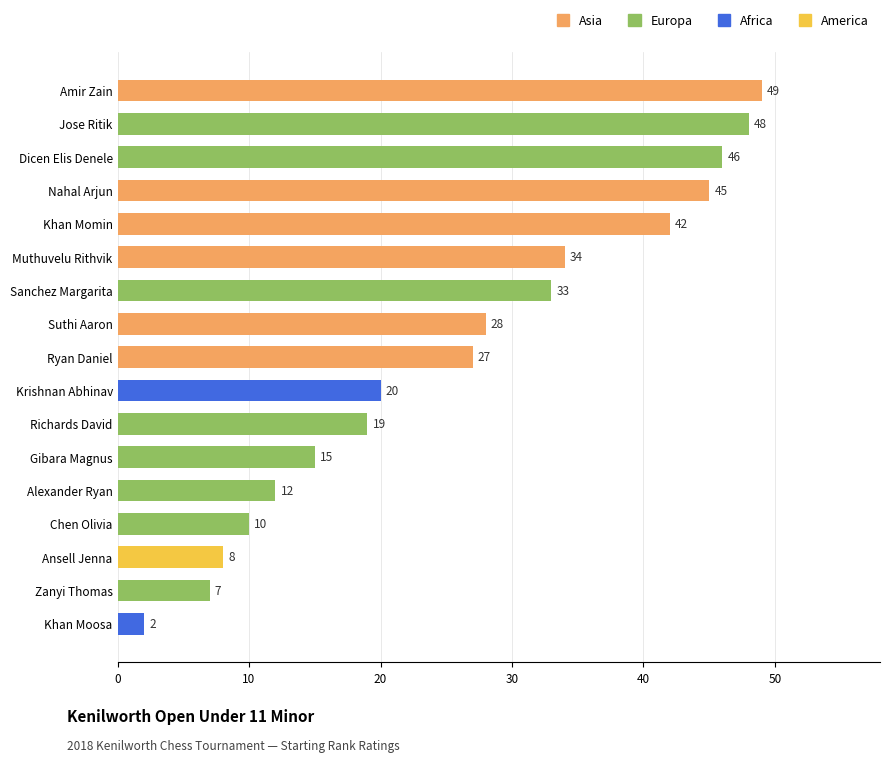

What is the sum of all values?

445